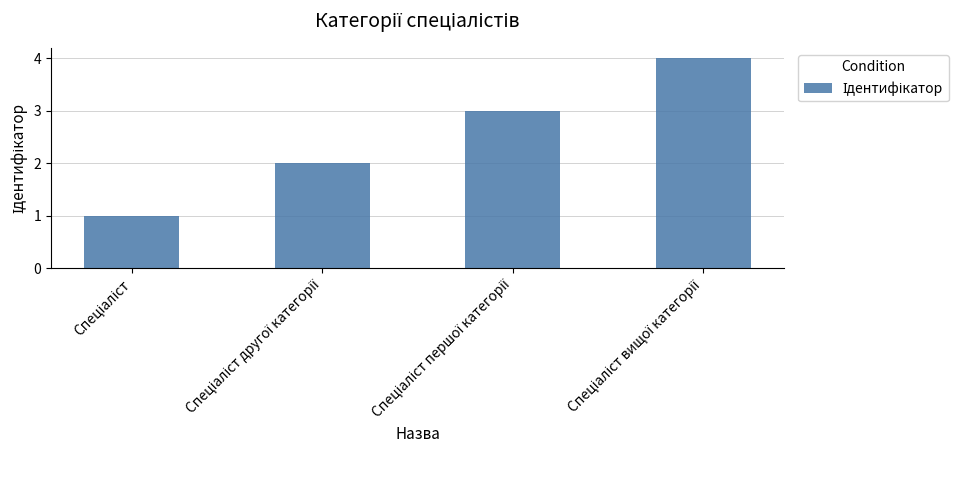

What is the sum of all values?

10